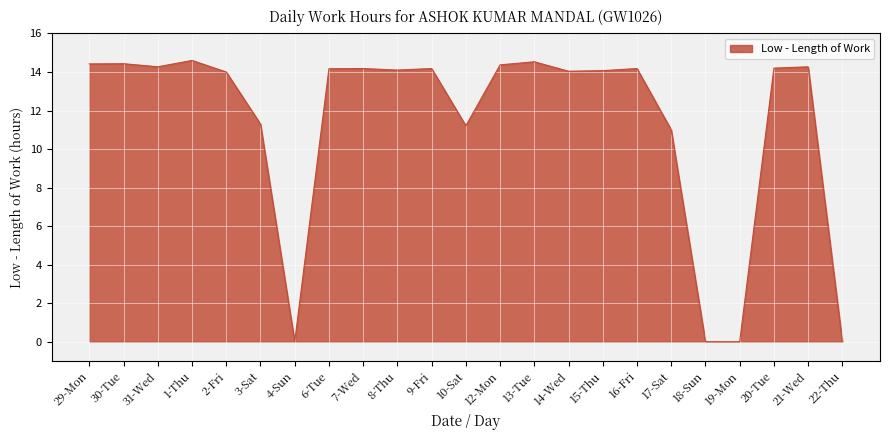

What position from the right is 21-Wed?

2